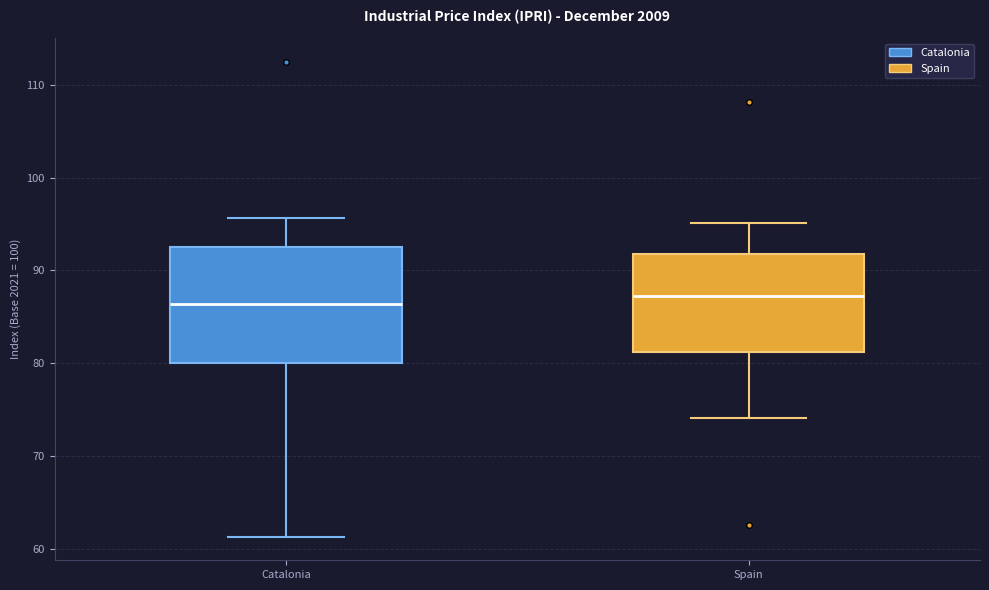

Reading left to right, transcribe this box plot: for each box, give where its median line is, the range the box spans, and where its two whiskers end, as read against the y-axis. The values are not printed on the chart, so give them approximately, as read against the axis.

Catalonia: median 86, box 80 to 93, whiskers 61 to 96
Spain: median 87, box 81 to 92, whiskers 74 to 95